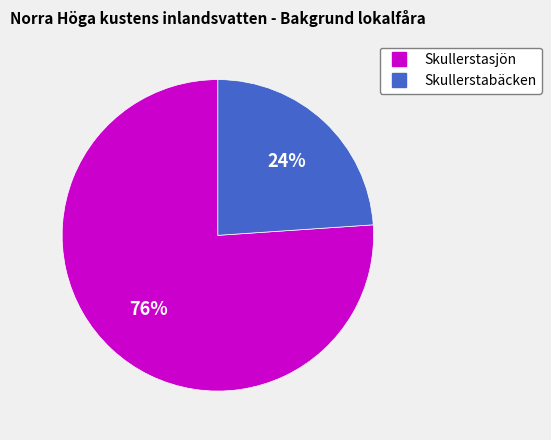

Count the number of slices in the pie.

2